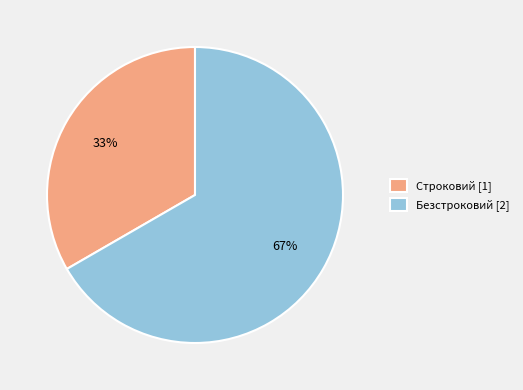

Is there a majority slice in this chart?

Yes